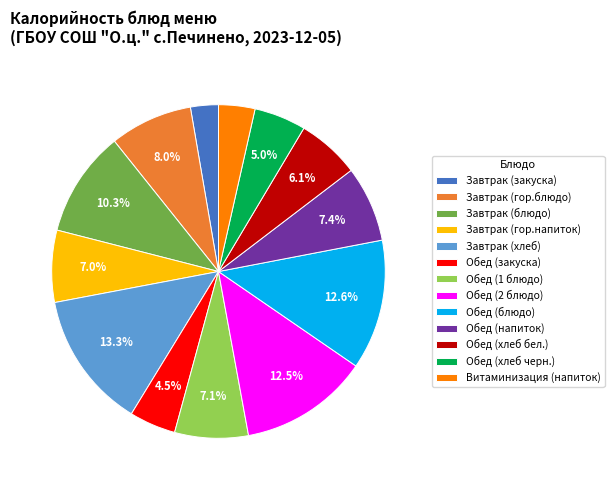

True or false: Завтрак (гор.напиток) accounts for 21% of the total.

False